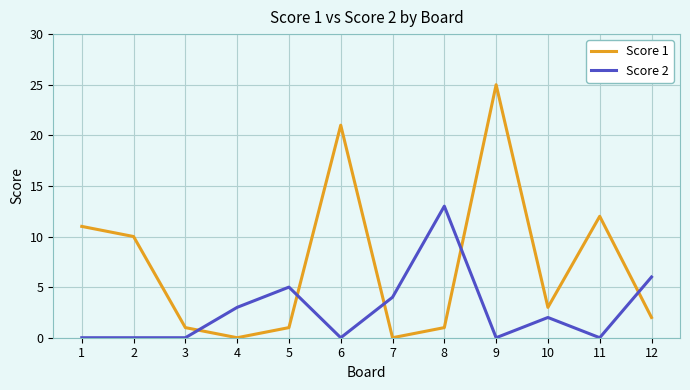

What value does the Score 1 series have at 2?

10